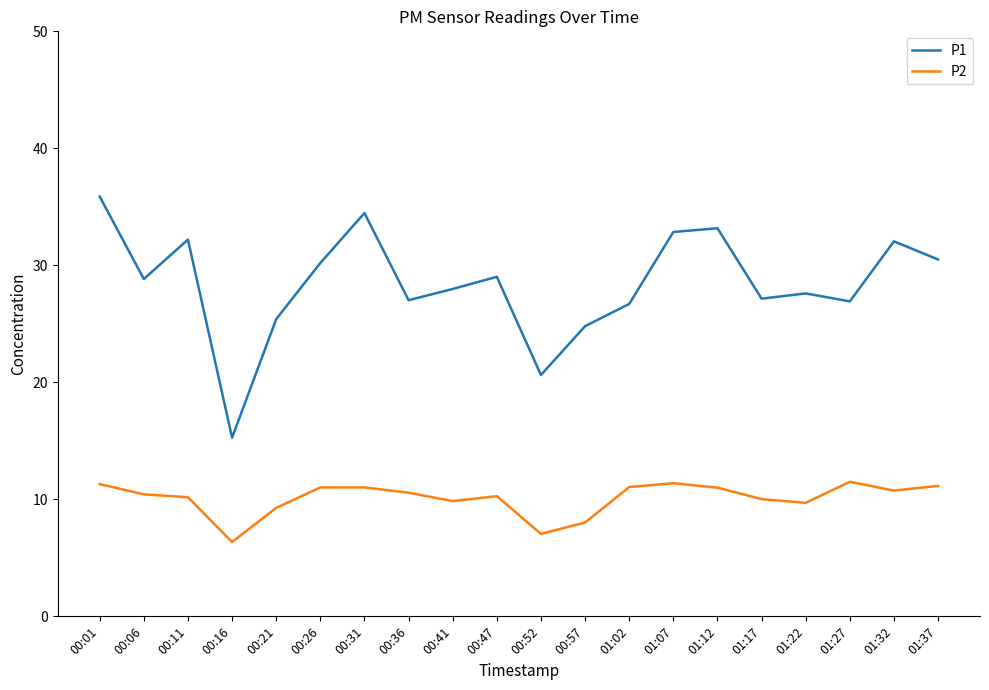

Which series has the largest total across all categories?

P1